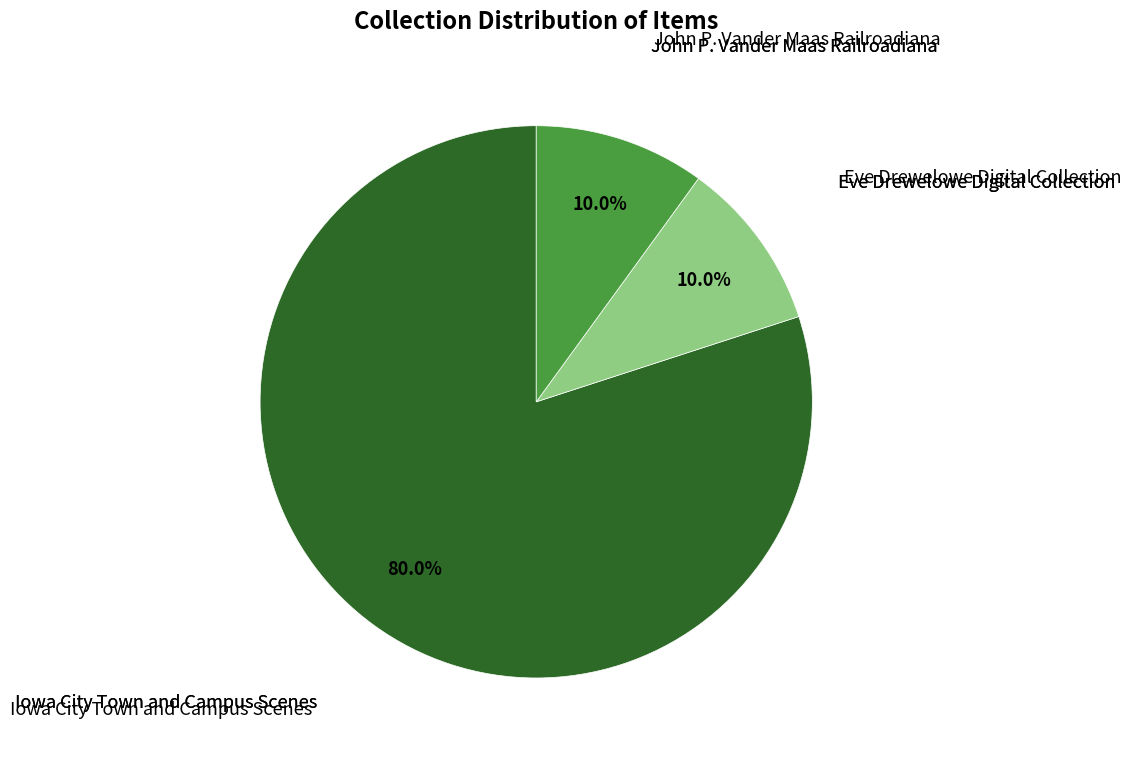

Does any single category account for the majority?

Yes